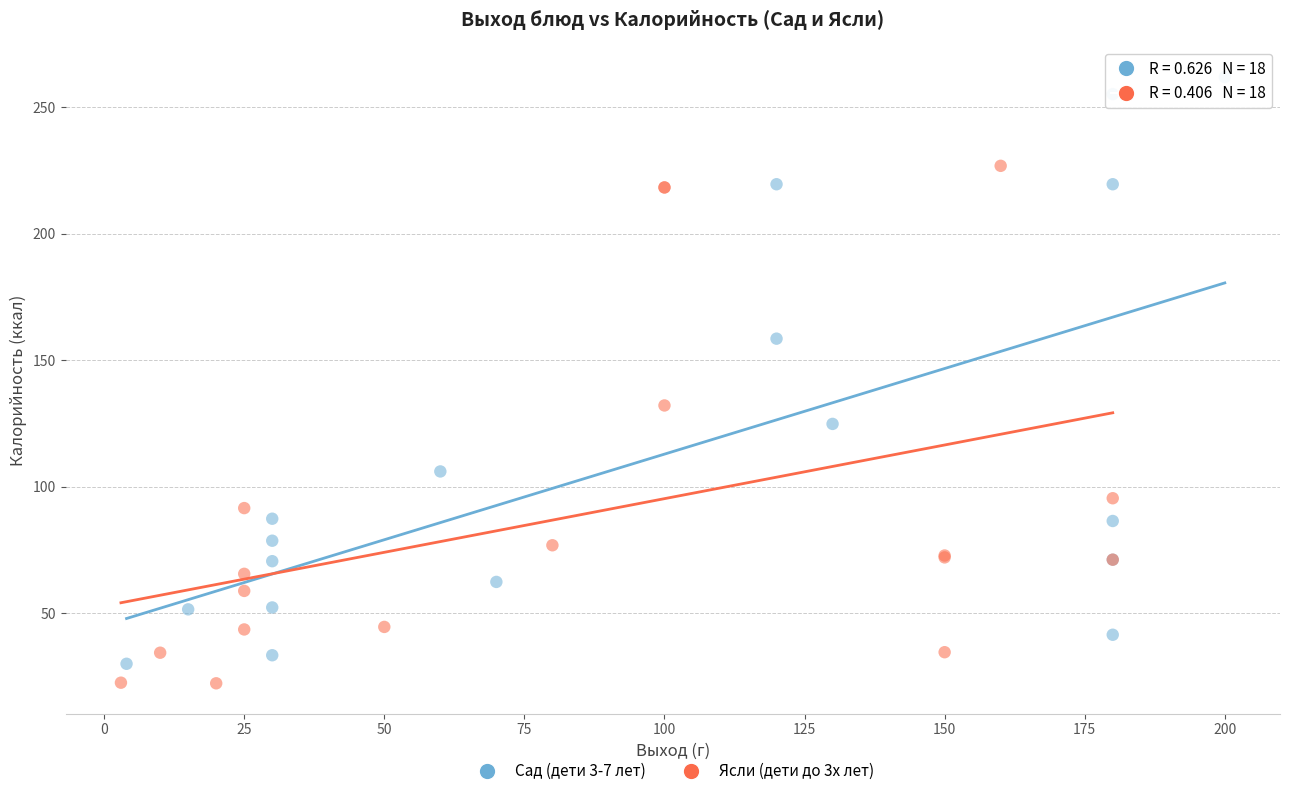

Which series contains the lowest Y value?

Ясли (дети до 3х лет)